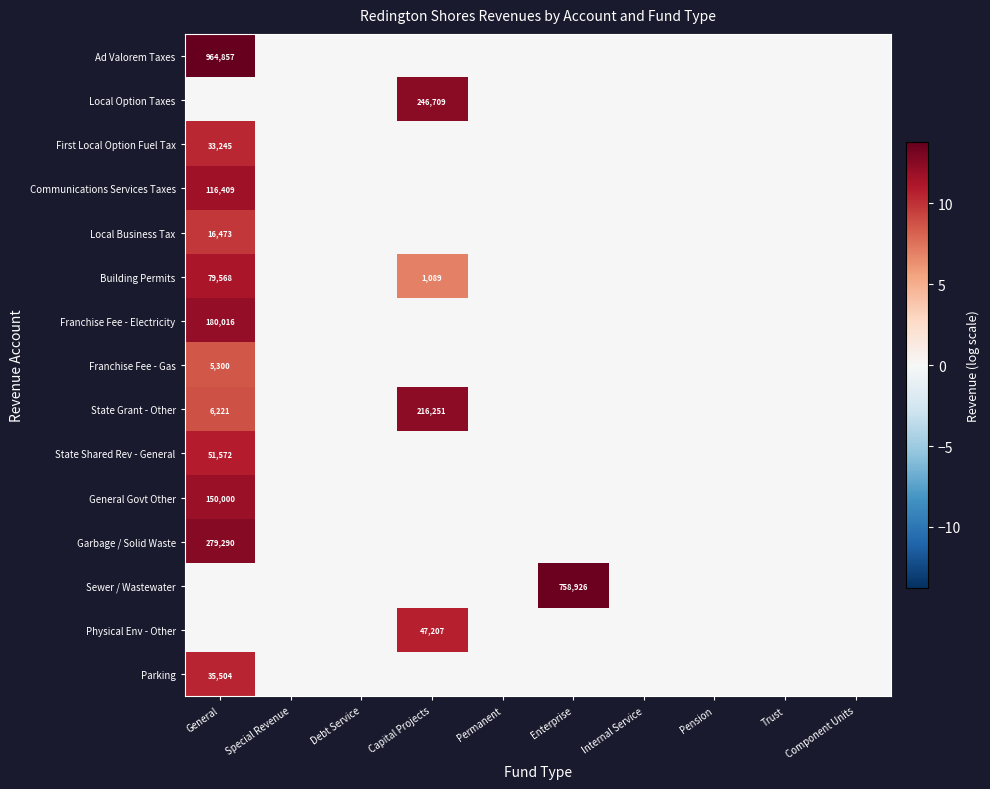

How many categories are shown in the chart?

10